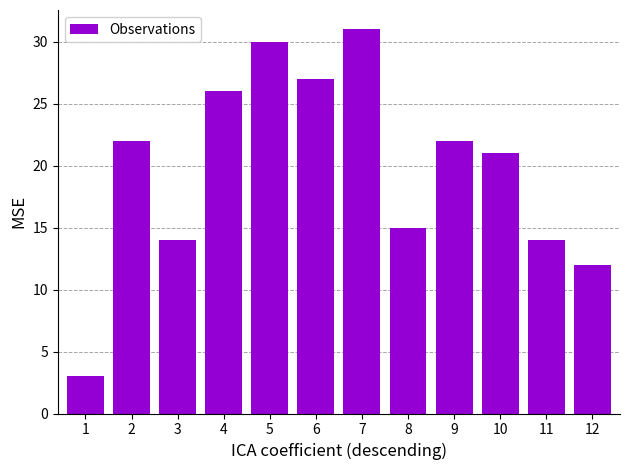

Where is the data nearest to the value 17?

8